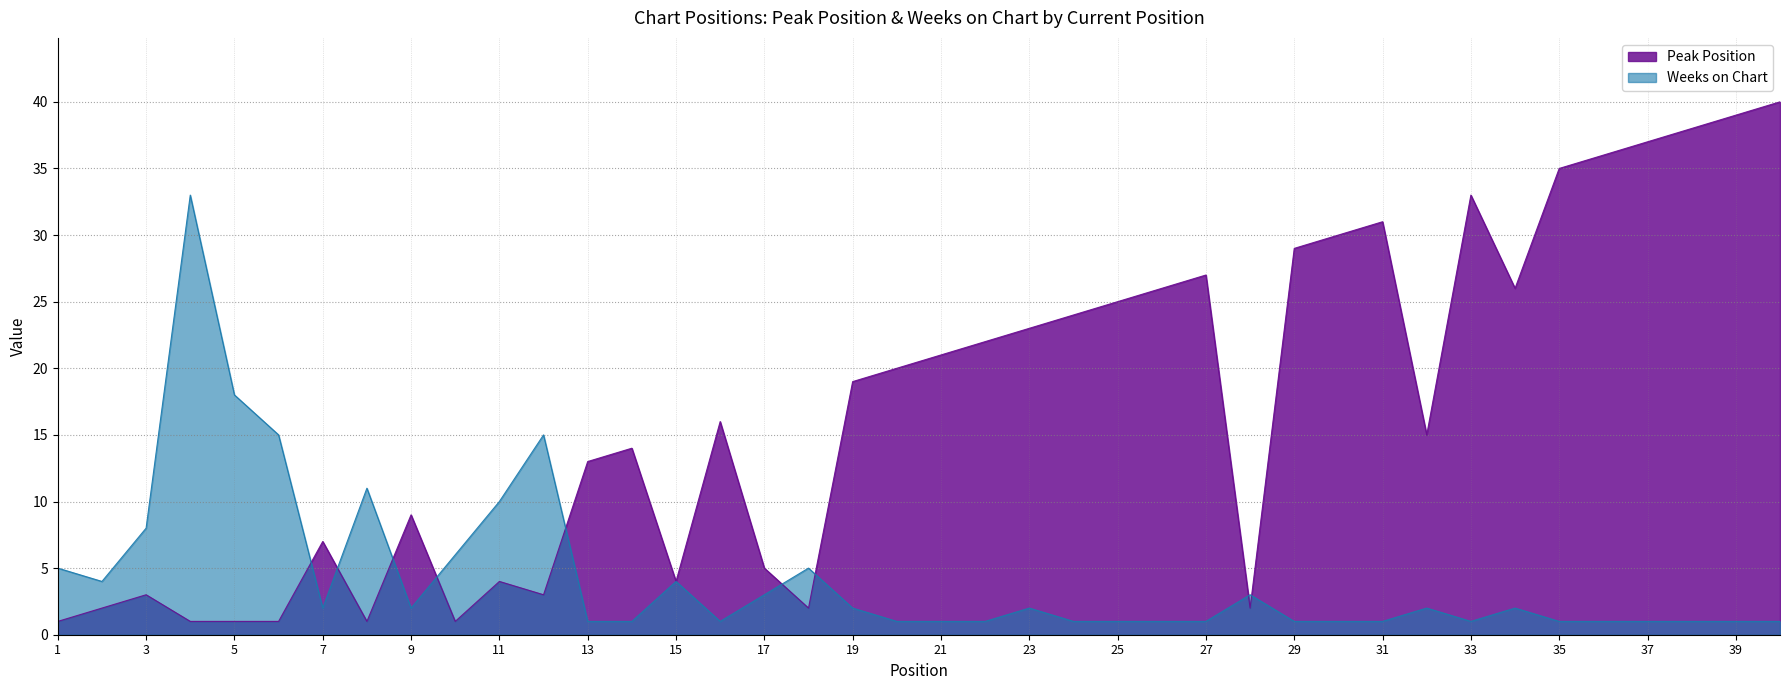

Reading left to right, transcribe all the data shown in this chart.

Peak Position: 1=1	2=2	3=3	4=1	5=1	6=1	7=7	8=1	9=9	10=1	11=4	12=3	13=13	14=14	15=4	16=16	17=5	18=2	19=19	20=20	21=21	22=22	23=23	24=24	25=25	26=26	27=27	28=2	29=29	30=30	31=31	32=15	33=33	34=26	35=35	36=36	37=37	38=38	39=39	40=40
Weeks on Chart: 1=5	2=4	3=8	4=33	5=18	6=15	7=2	8=11	9=2	10=6	11=10	12=15	13=1	14=1	15=4	16=1	17=3	18=5	19=2	20=1	21=1	22=1	23=2	24=1	25=1	26=1	27=1	28=3	29=1	30=1	31=1	32=2	33=1	34=2	35=1	36=1	37=1	38=1	39=1	40=1